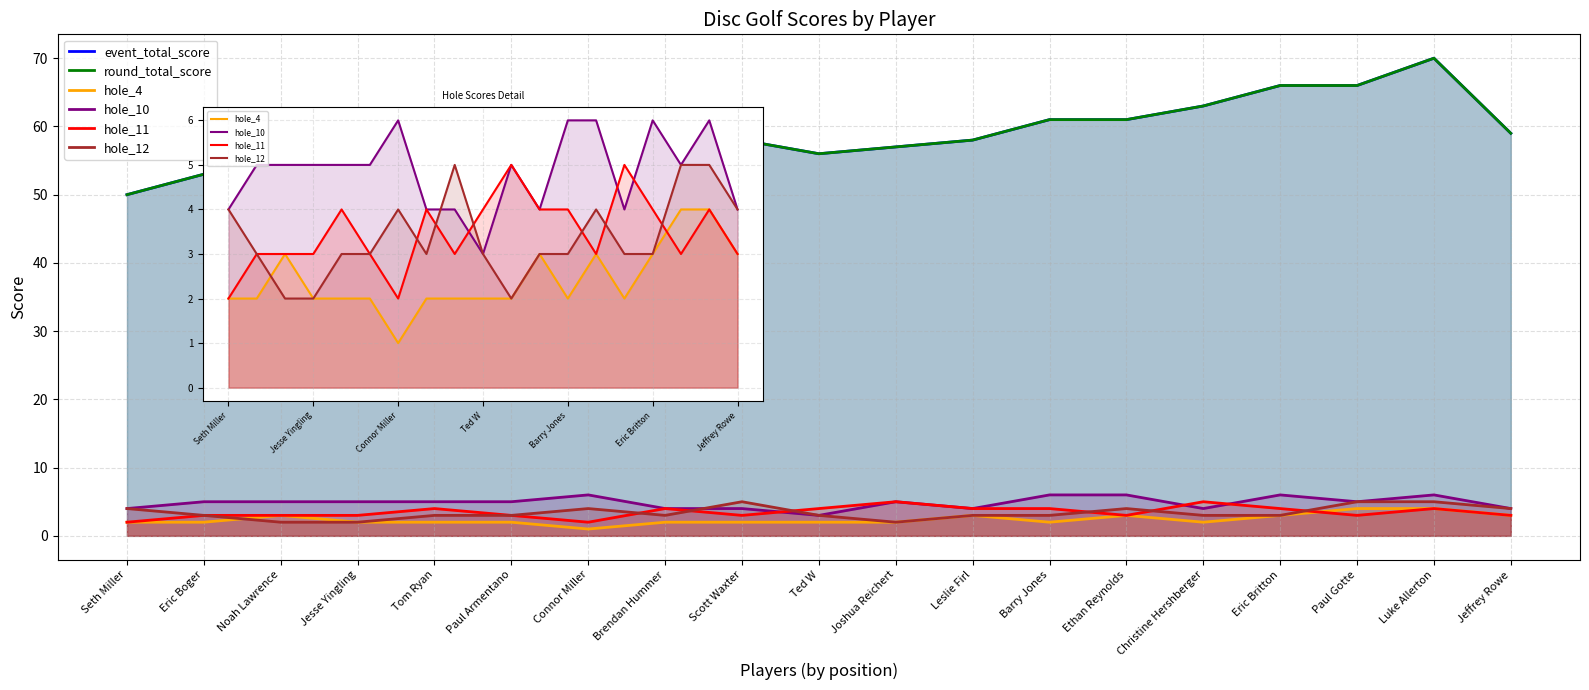

Rank the series at Tom Ryan from highest to lowest value.

event_total_score, round_total_score, hole_10, hole_11, hole_12, hole_4